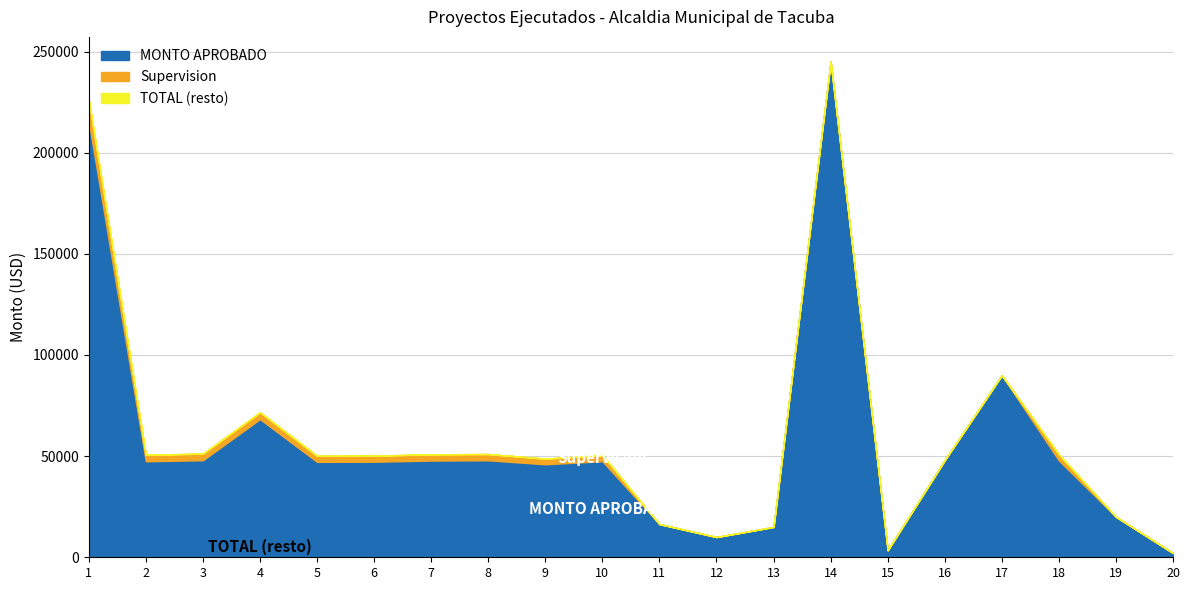

What is the value of the MONTO APROBADO point at the 9th from the left?

45964.3